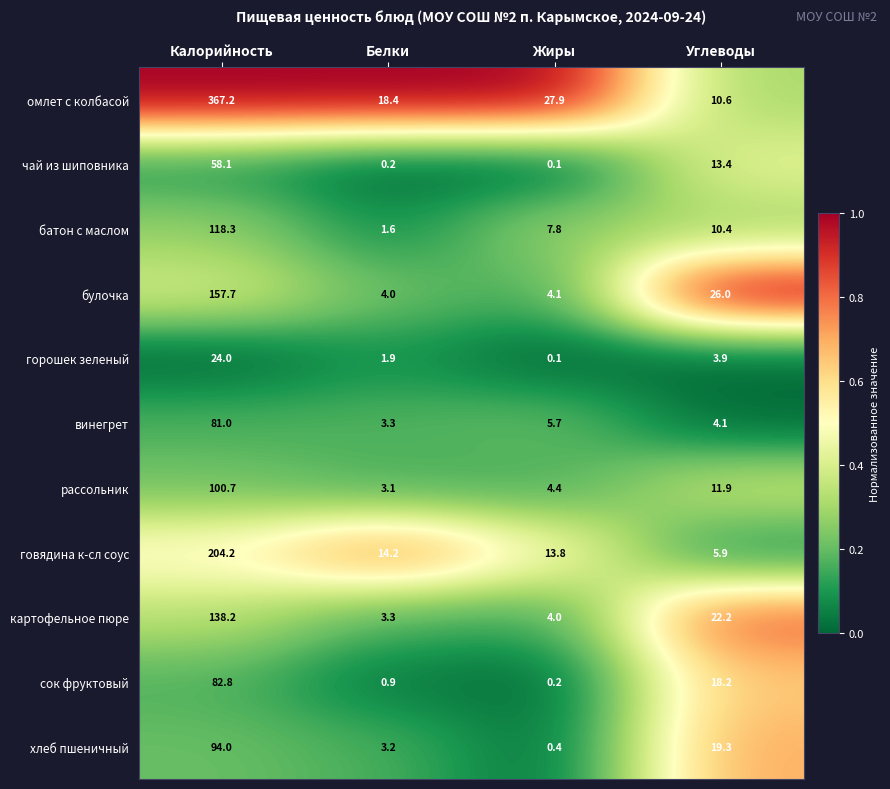

Which series has the largest total across all categories?

омлет с колбасой